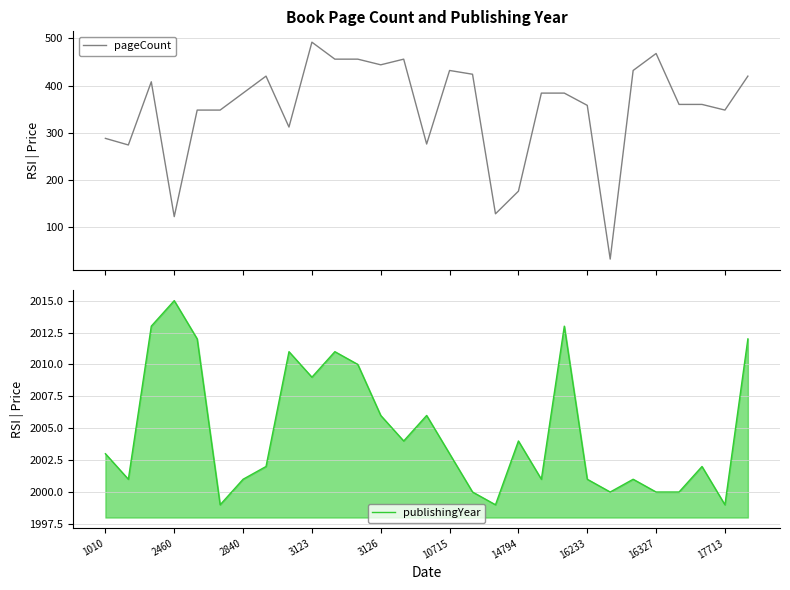

What is the maximum value for pageCount?

492